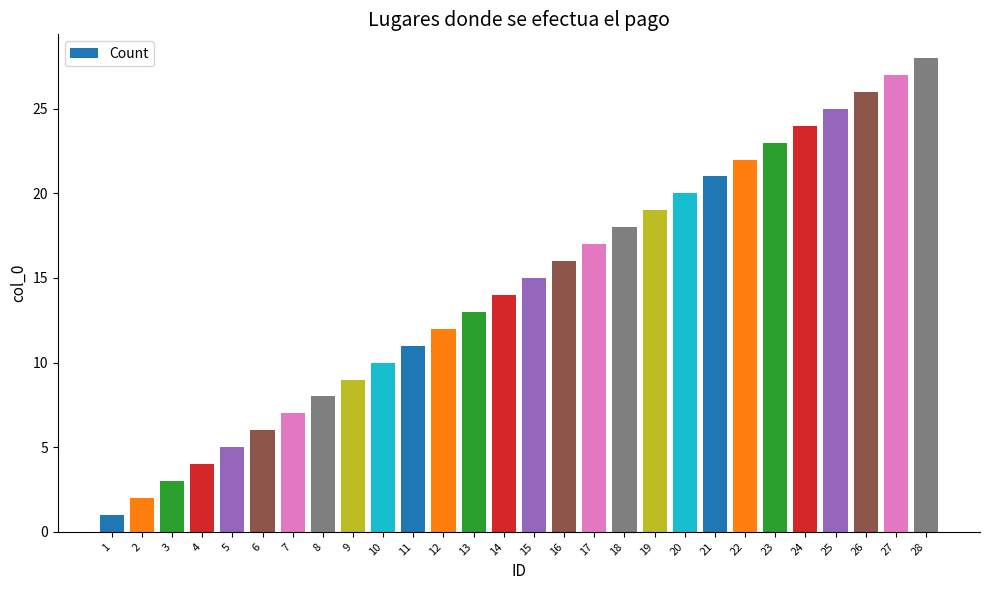

What is the difference between the values at 12 and 25?

13